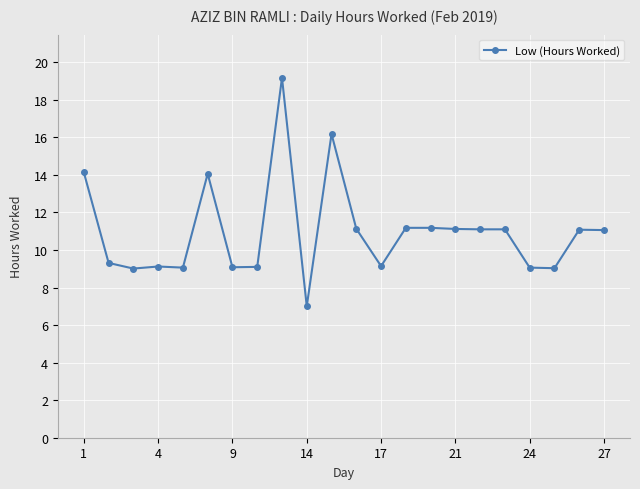

What is the value of the 12th point from the left?

11.1